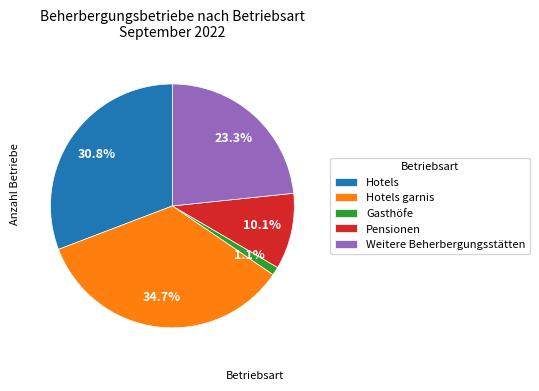

What percentage is NOT represented by Weitere Beherbergungsstätten?

76.7%